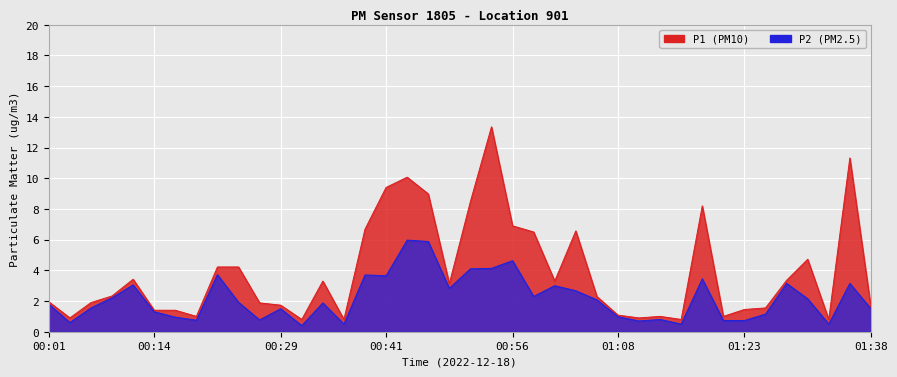

The P2 series shows 1.6 at 00:21. True or false?

False